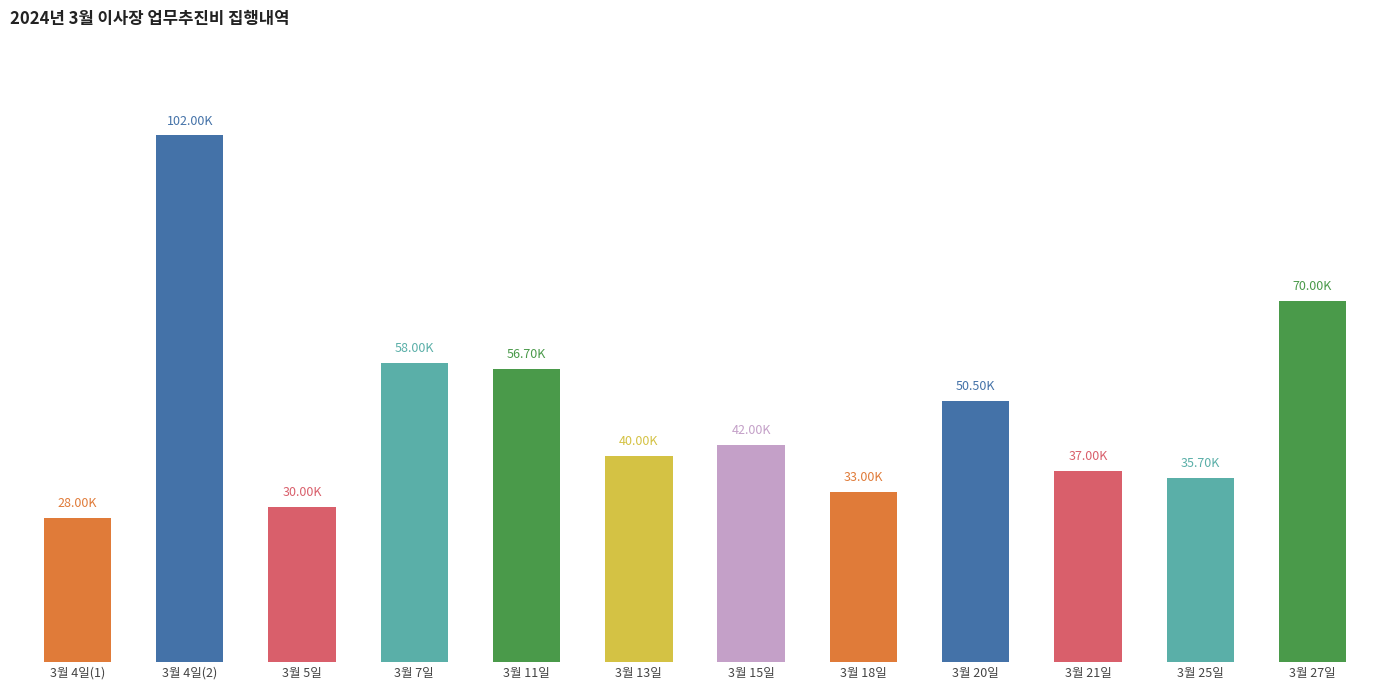

What is the minimum value shown in the chart?

28000